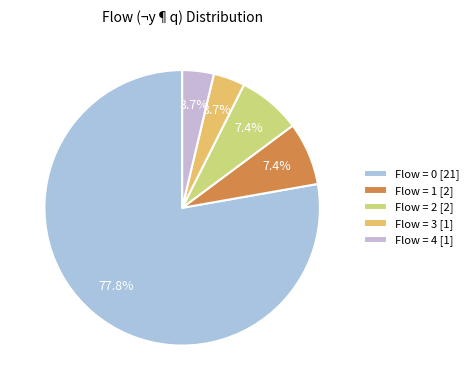

To the nearest percent, what is the average slice percentage?

20%